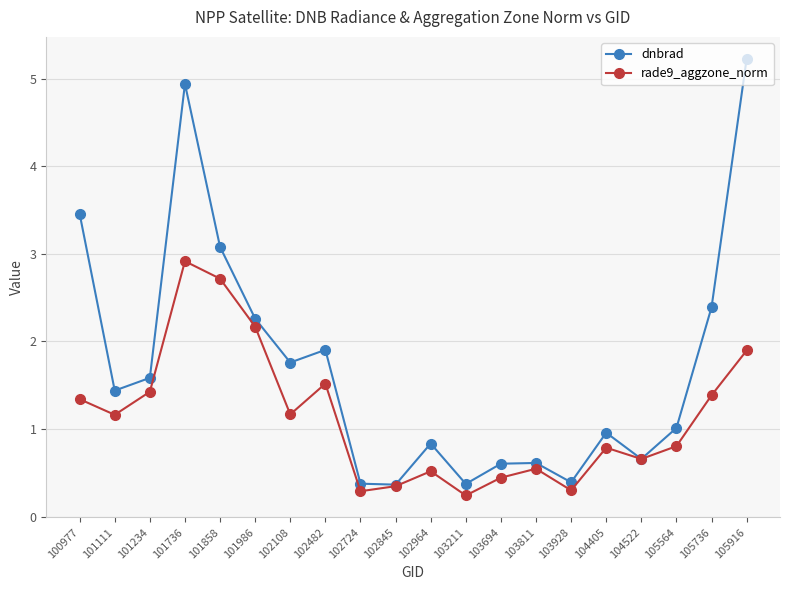

Rank the series by their average value, from lowest to highest.

rade9_aggzone_norm, dnbrad